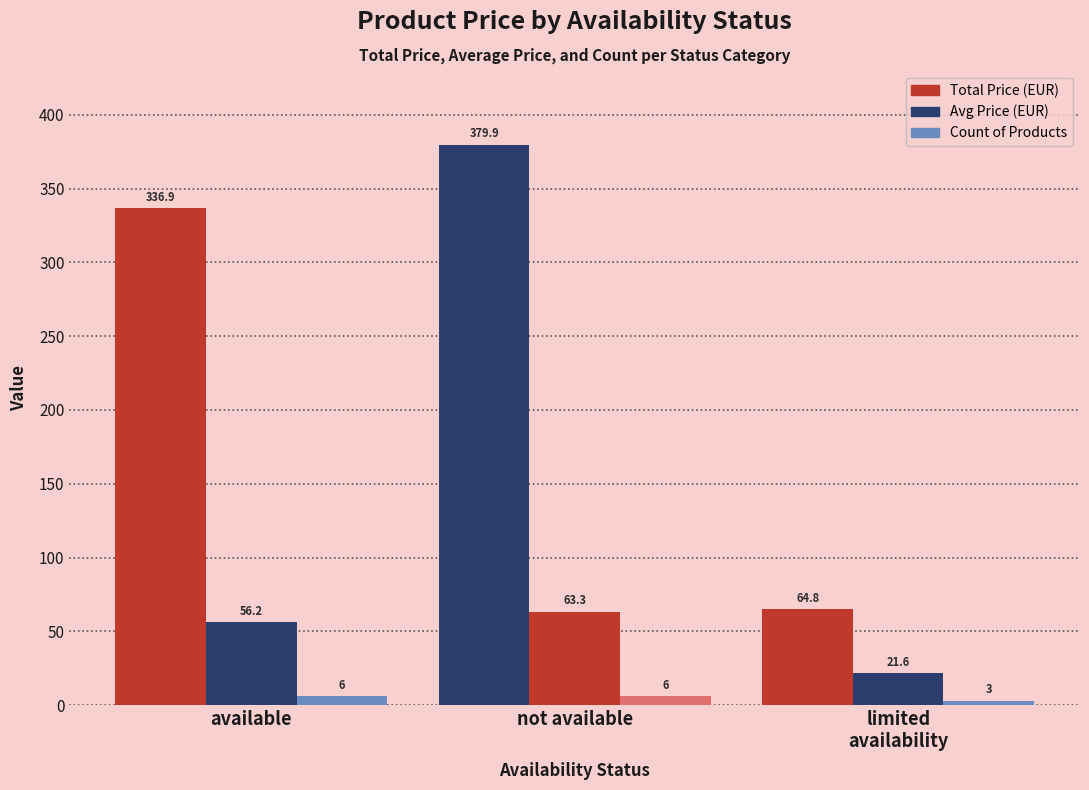

What is the average value of the Total Price (EUR) series?

260.6